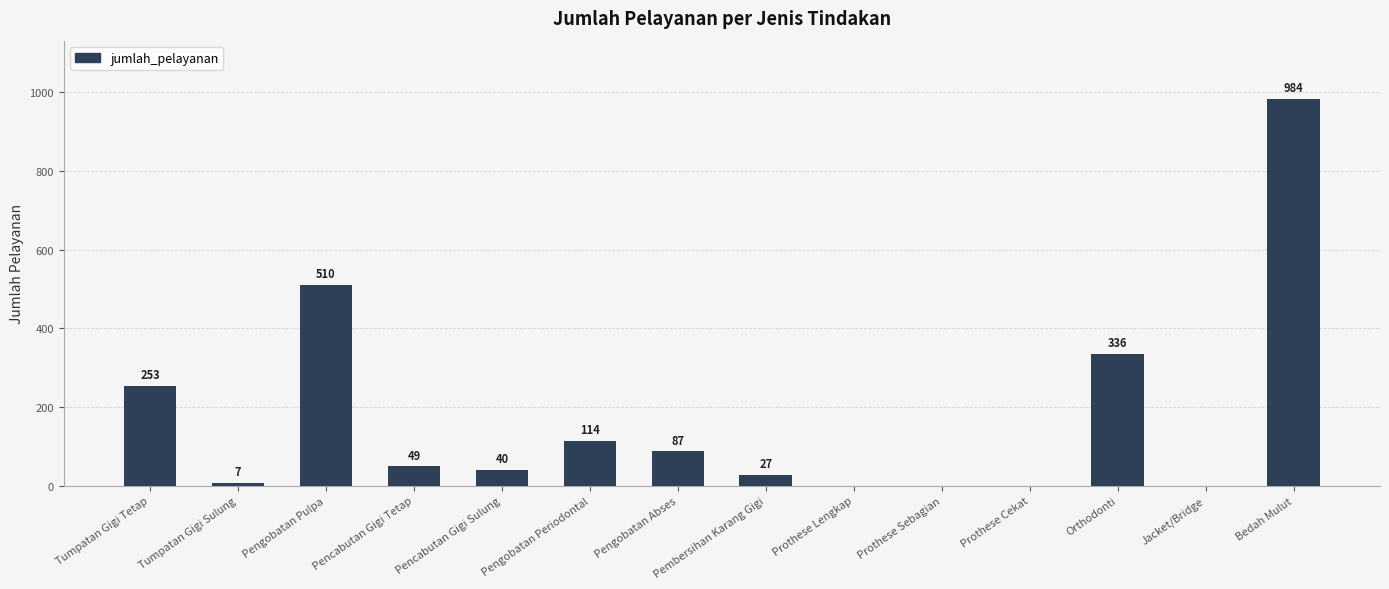

Which category has the highest value across all series?

Bedah Mulut